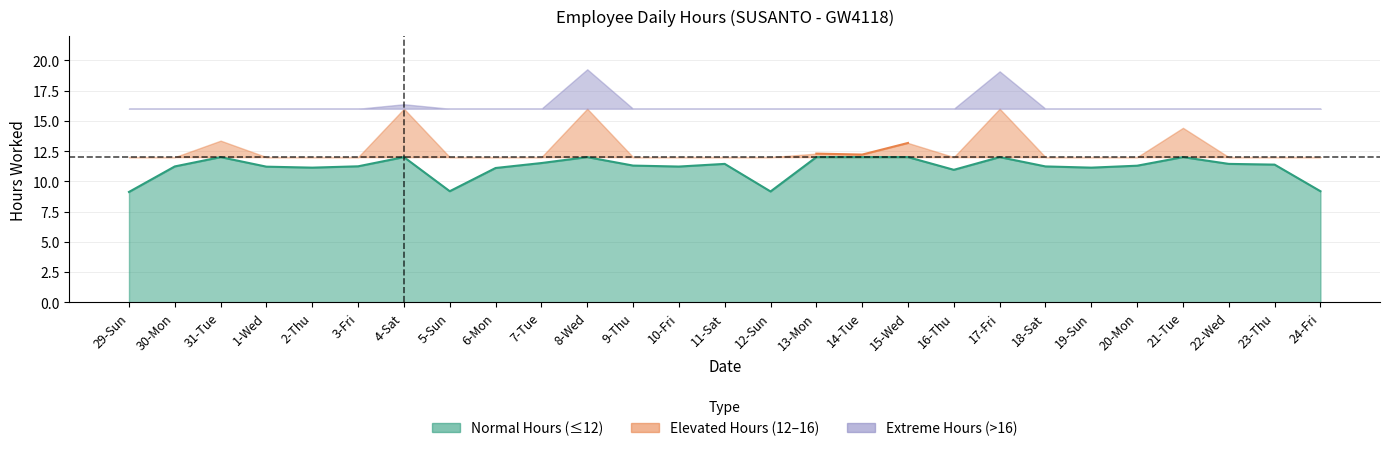

How many data points are less than 11?

5